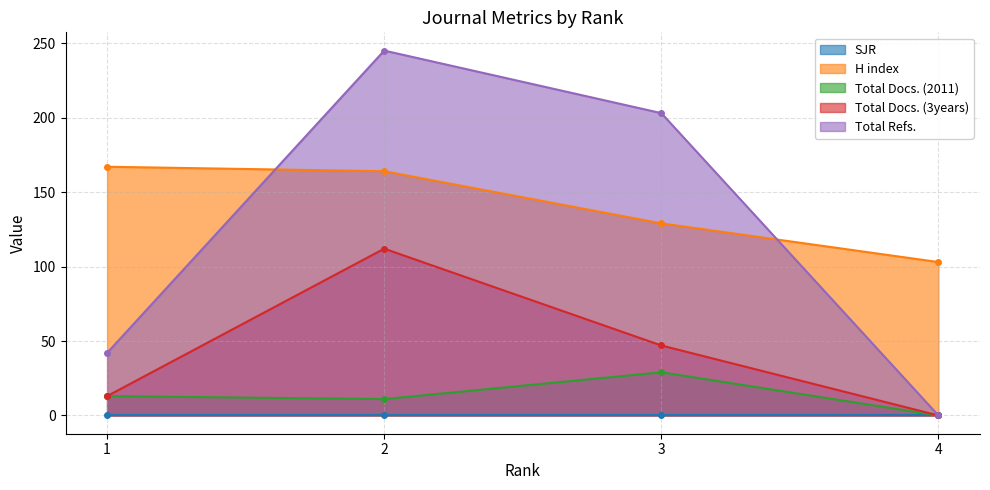

Where is H index nearest to the value 135?

3